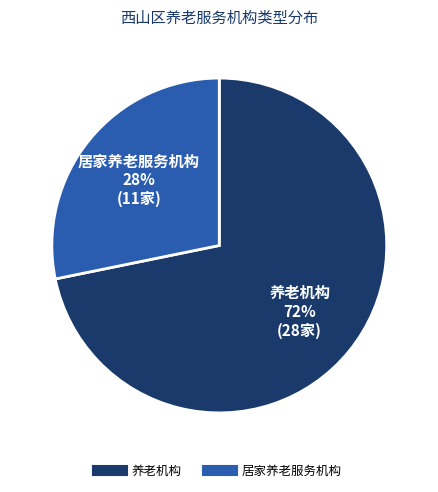

To the nearest percent, what is the average slice percentage?

50%